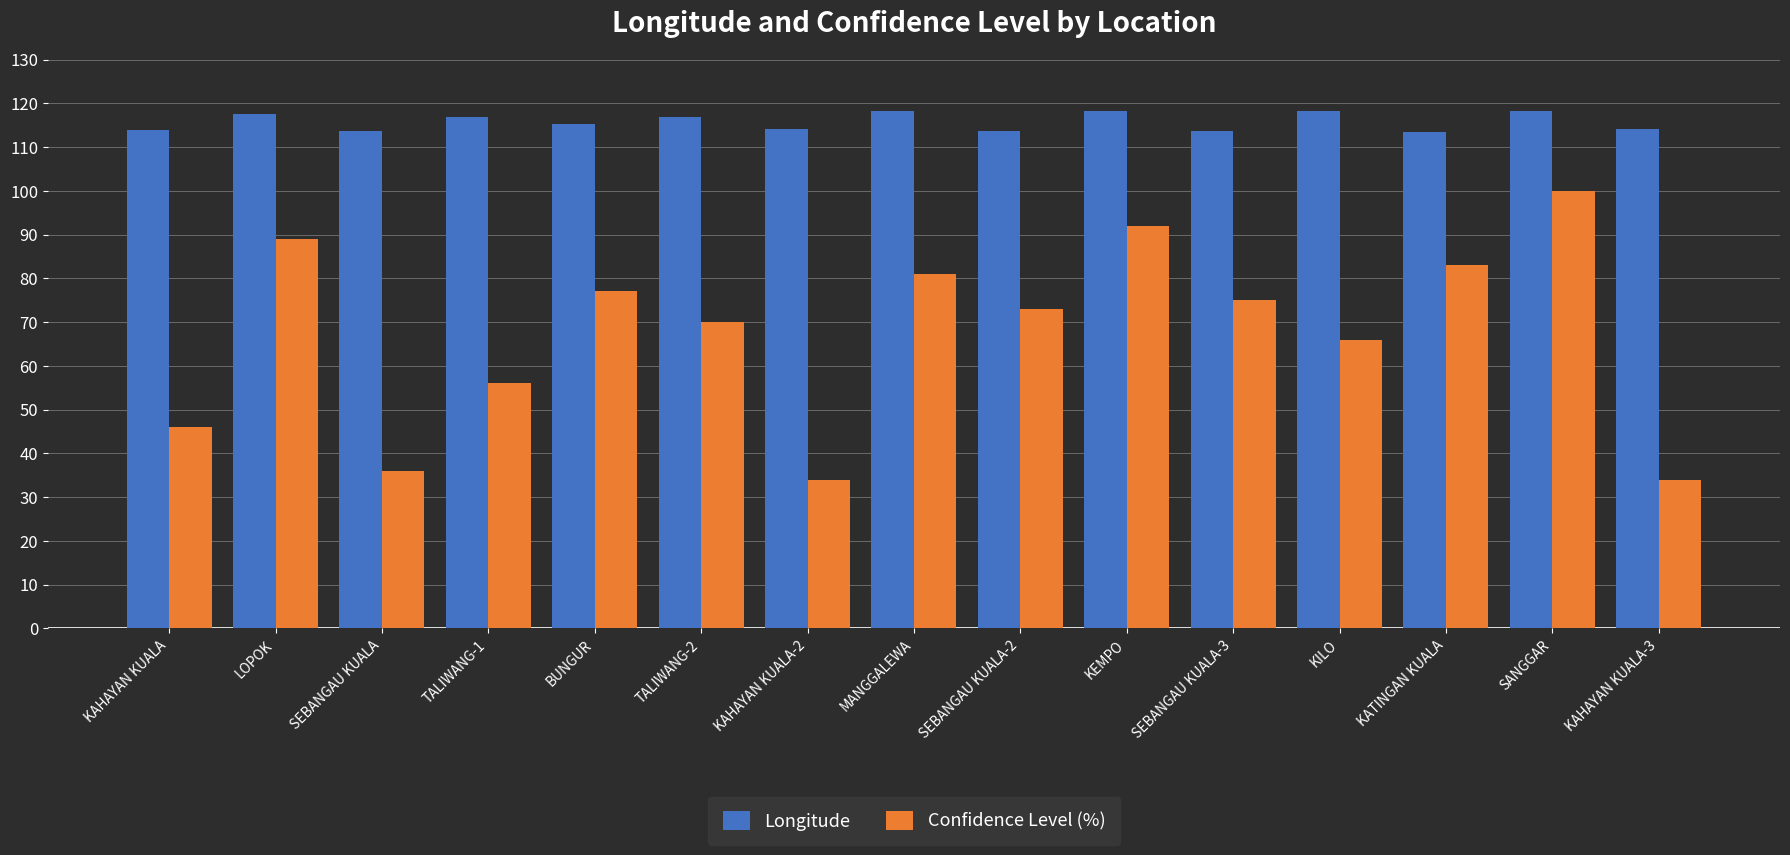

What position from the right is MANGGALEWA?

8